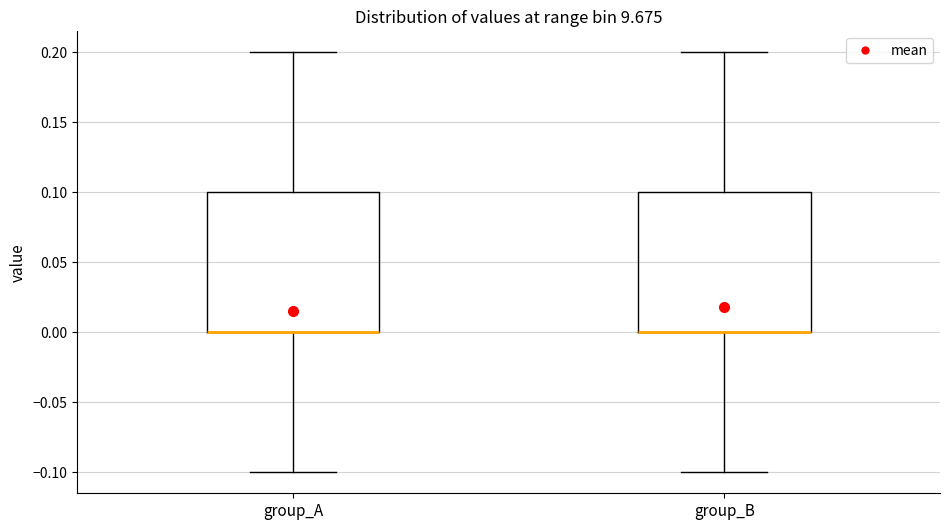

Reading left to right, transcribe this box plot: for each box, give where its median line is, the range the box spans, and where its two whiskers end, as read against the y-axis. The values are not printed on the chart, so give them approximately, as read against the axis.

group_A: median 0.0 (drawn on the box's lower edge), box 0.0 to 0.1, whiskers -0.1 to 0.2
group_B: median 0.0 (drawn on the box's lower edge), box 0.0 to 0.1, whiskers -0.1 to 0.2